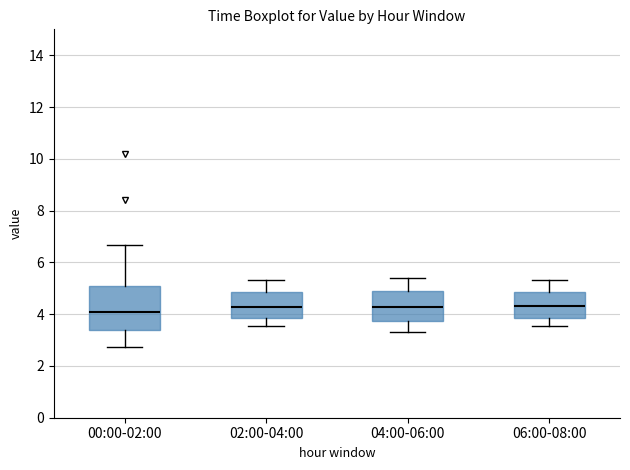

Reading left to right, read every box against the y-axis: the position of its median line, the range the box covers, and the ends of its whiskers. The values are not printed on the chart, so give them approximately, as read against the axis.

00:00-02:00: median 4.2, box 3.4 to 5.0, whiskers 2.8 to 6.6
02:00-04:00: median 4.2, box 3.8 to 4.8, whiskers 3.6 to 5.4
04:00-06:00: median 4.2, box 3.8 to 5.0, whiskers 3.4 to 5.4
06:00-08:00: median 4.4, box 3.8 to 4.8, whiskers 3.6 to 5.4